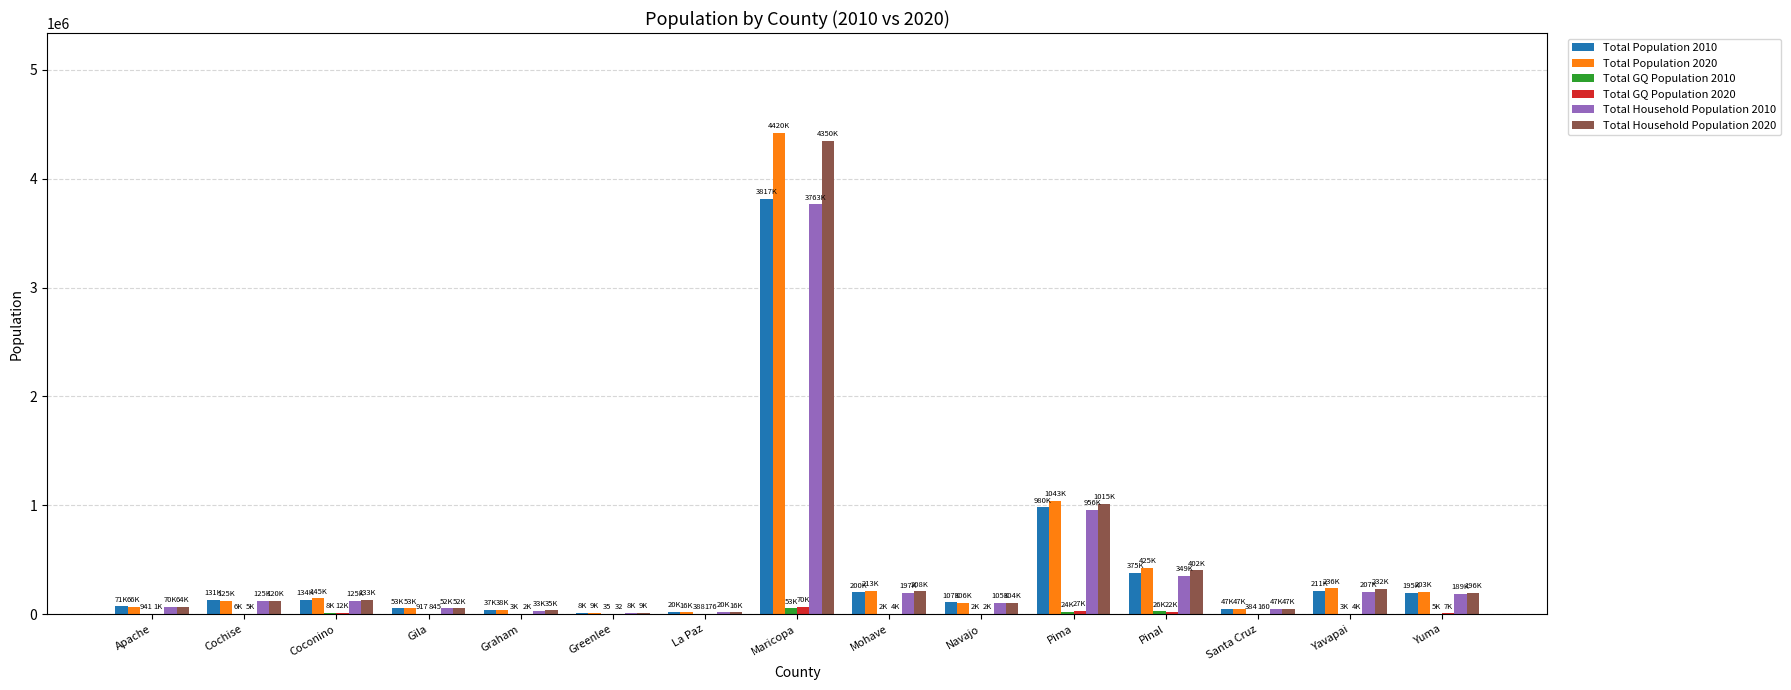

What is the sum of the Total Population 2020 values at Apache and Cochise?

191468